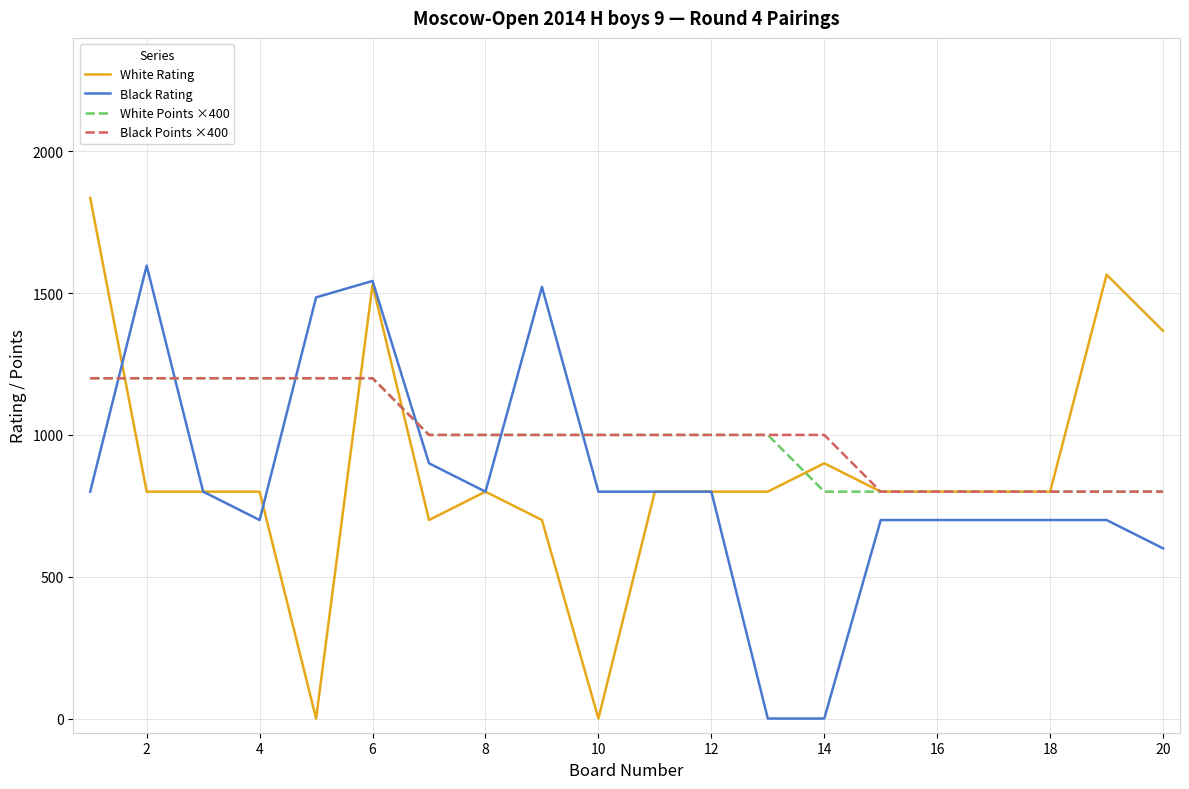

At how many categories does at least one series exceed 891?

16